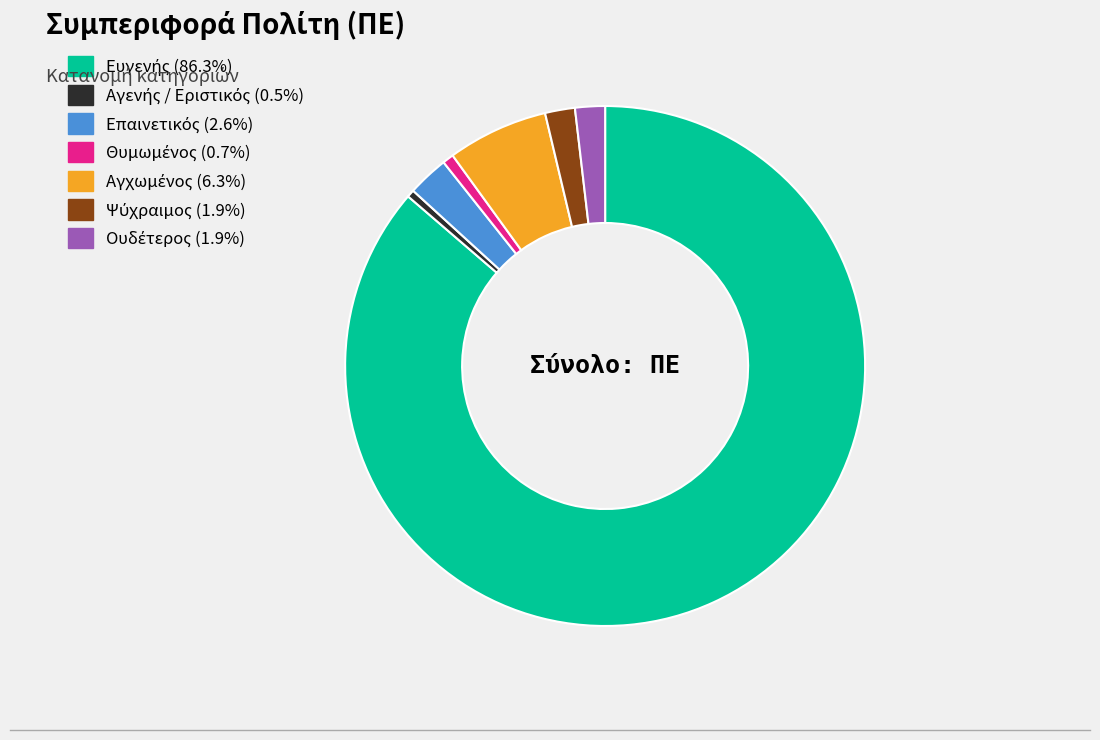

Is there any slice that represents more than half of the pie?

Yes